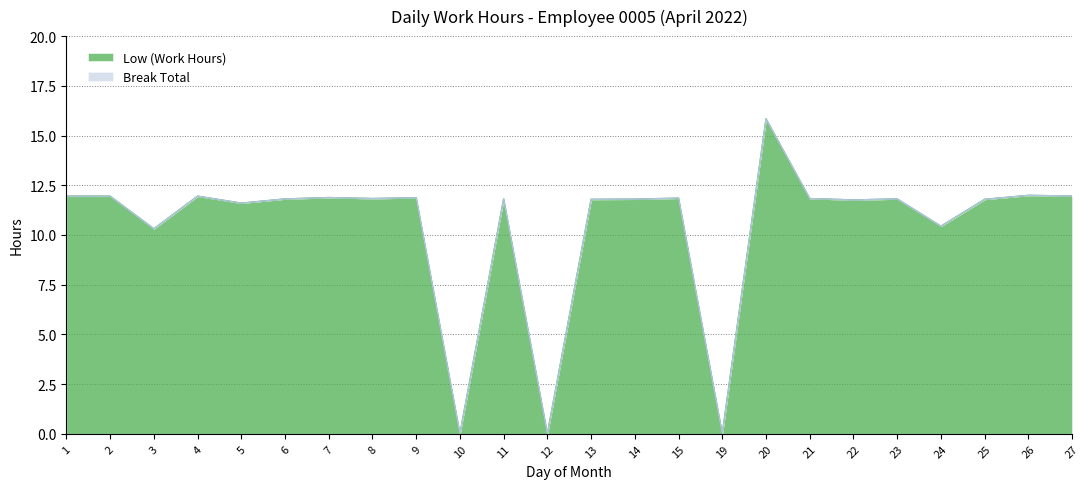

At which label is the value closest to 7?

3